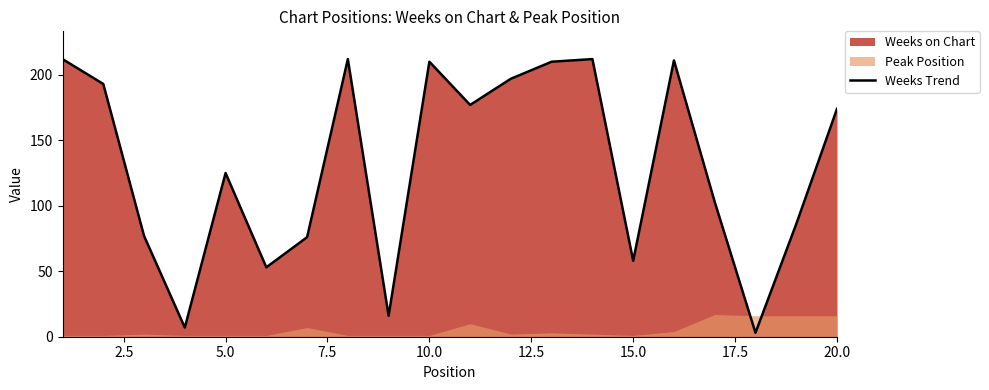

How many lines are shown in the chart?

1